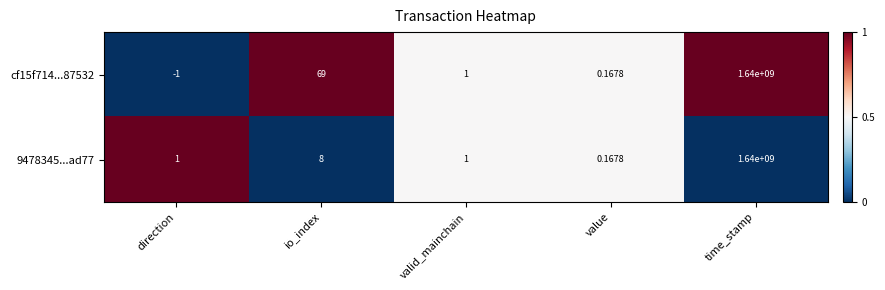

At which category is the sum across all series the highest?

time_stamp